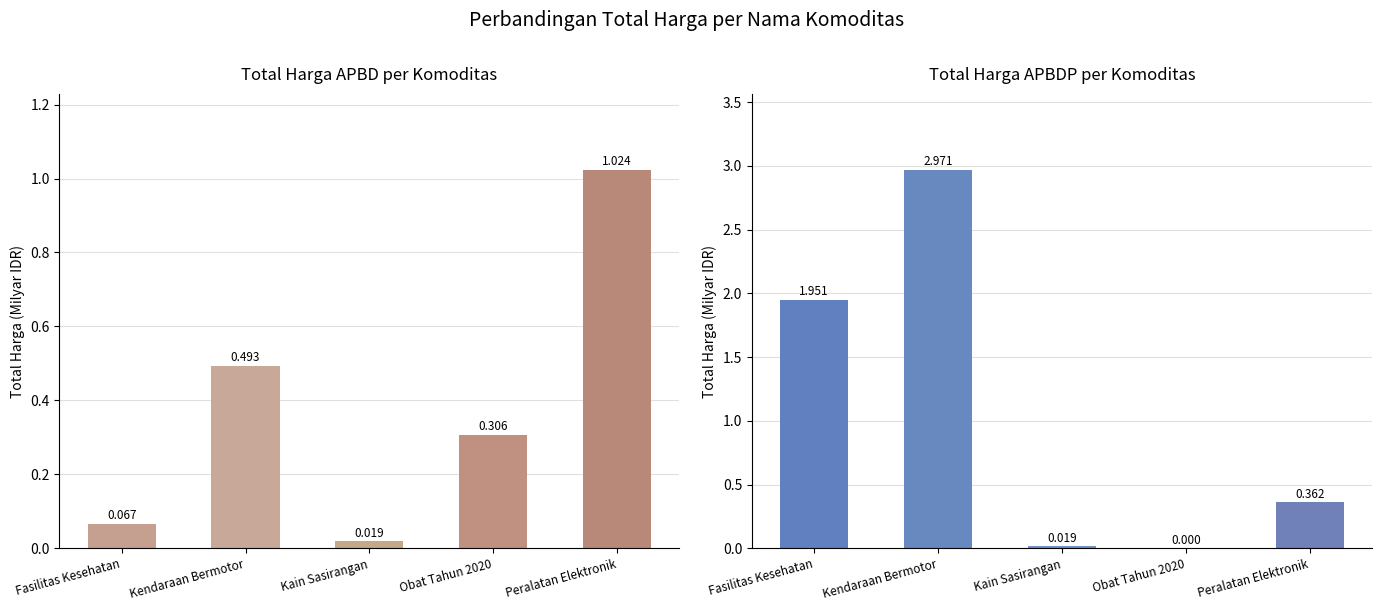

What is the average value of the APBDP series?

1.1